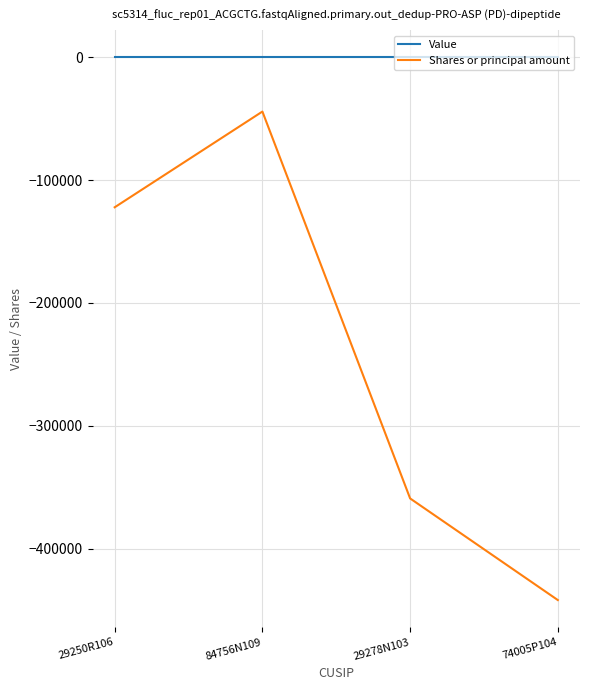

What is the minimum value shown in the chart?

-441872